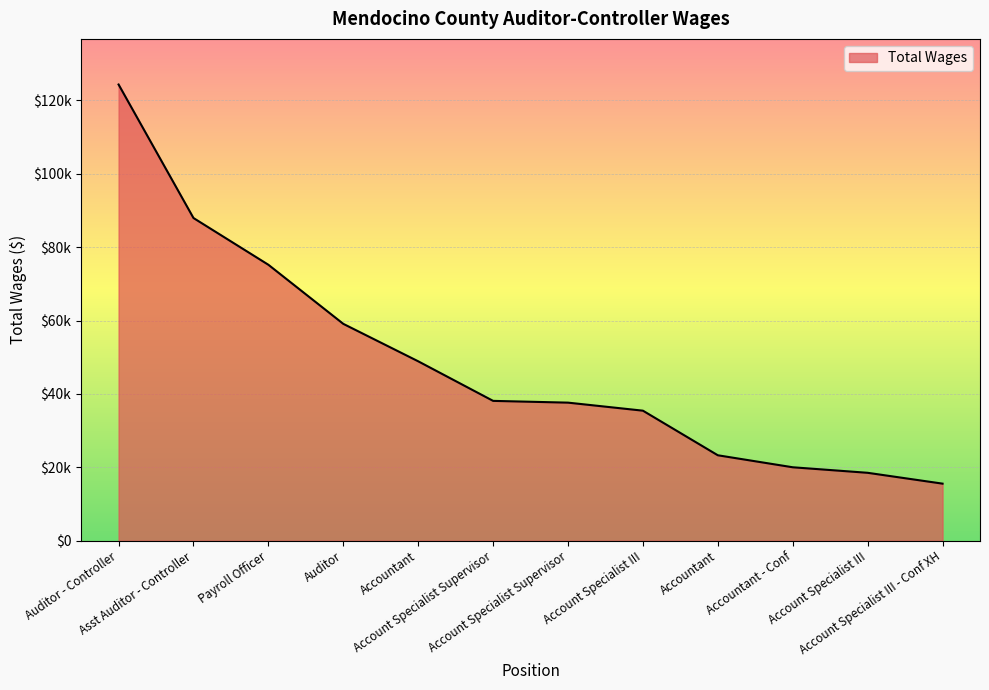

At which label does the data first exceed 38107?

Auditor - Controller